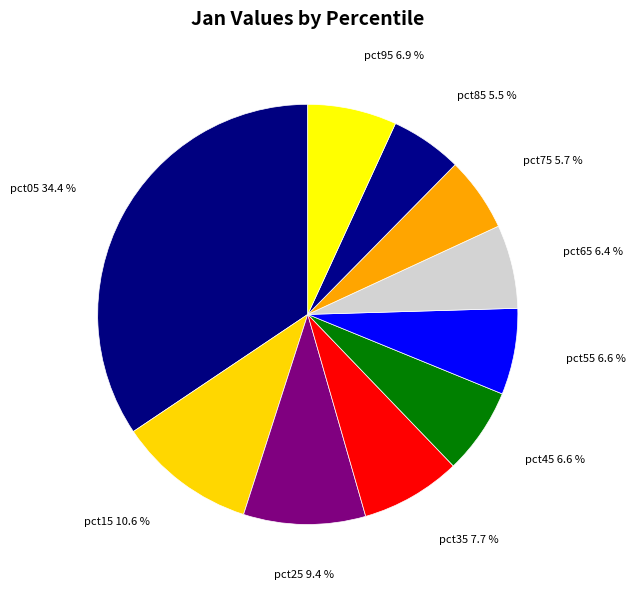

Is pct95 the majority of the pie?

No